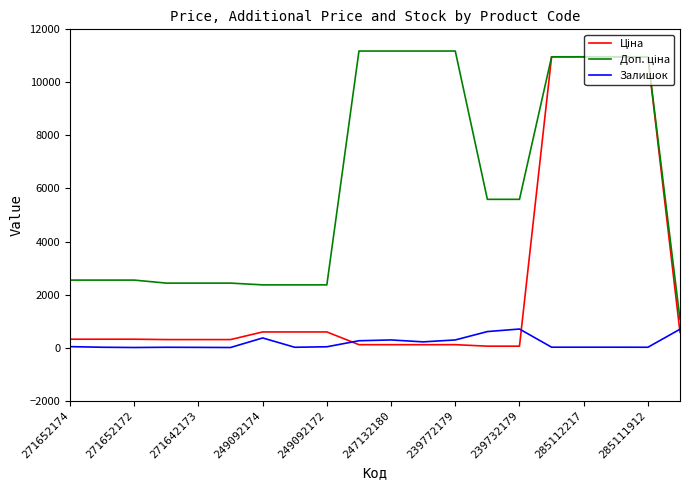

What is the maximum value shown in the chart?

11182.0